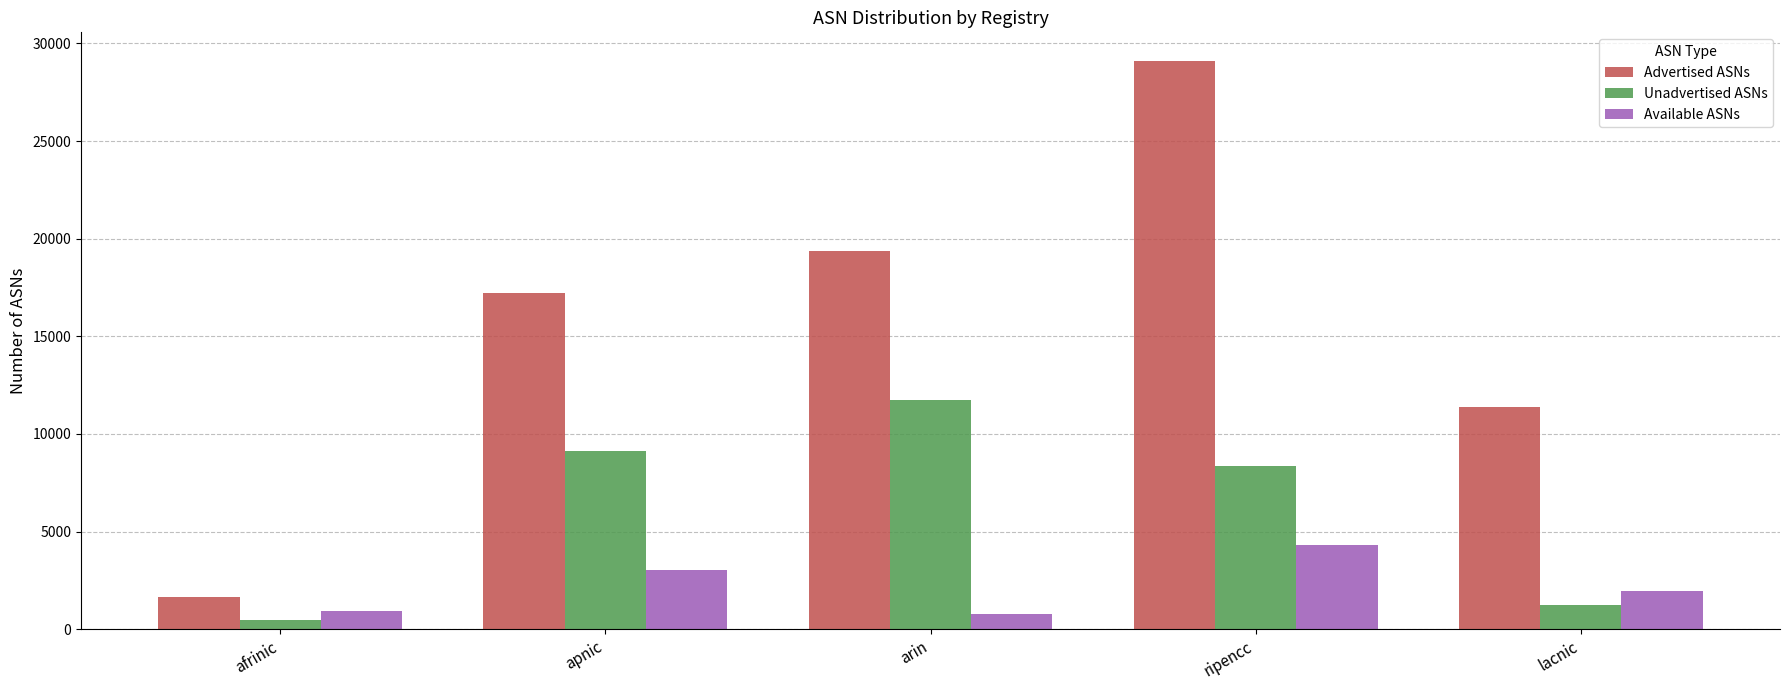

What is the label of the 1st bar from the left?

afrinic